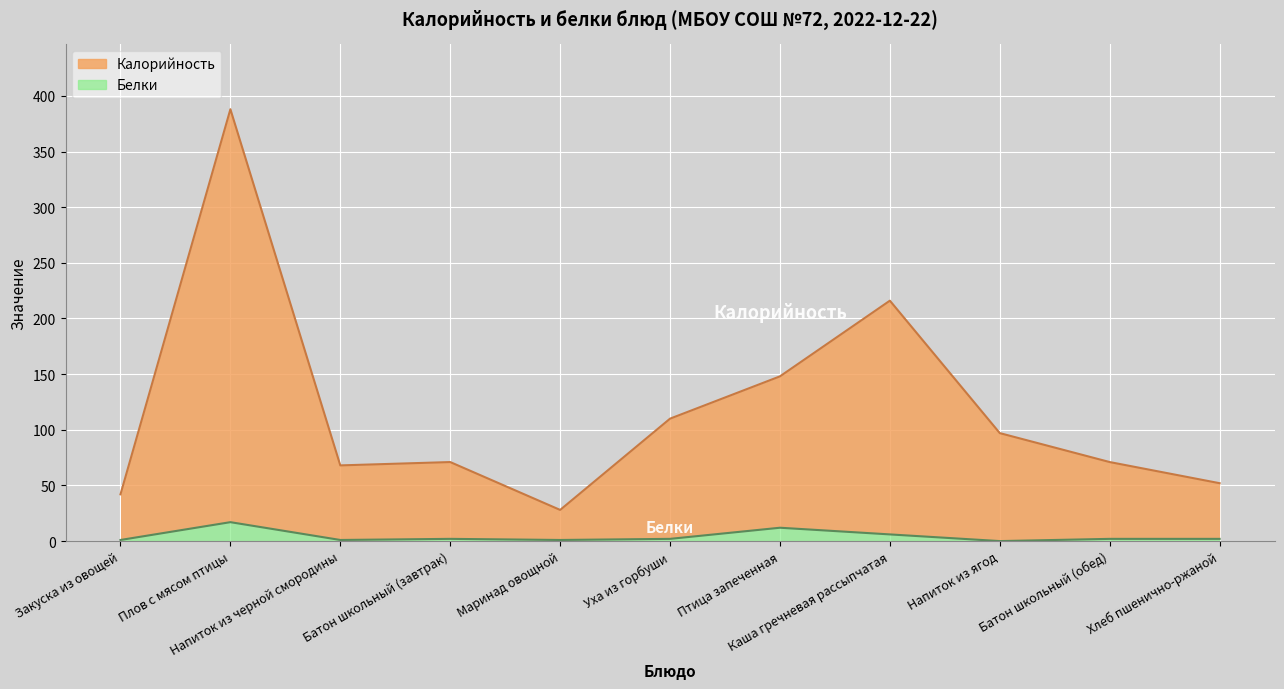

What is the label of the 11th point from the left?

Хлеб пшенично-ржаной